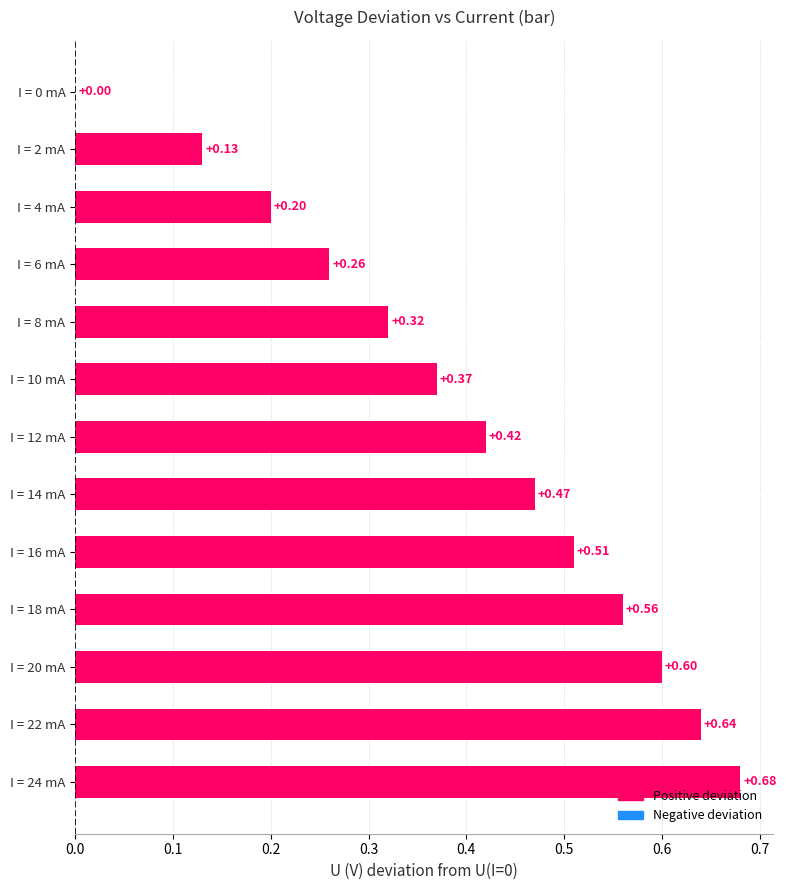

What is the change in value from I = 0 mA to I = 4 mA?

+0.2